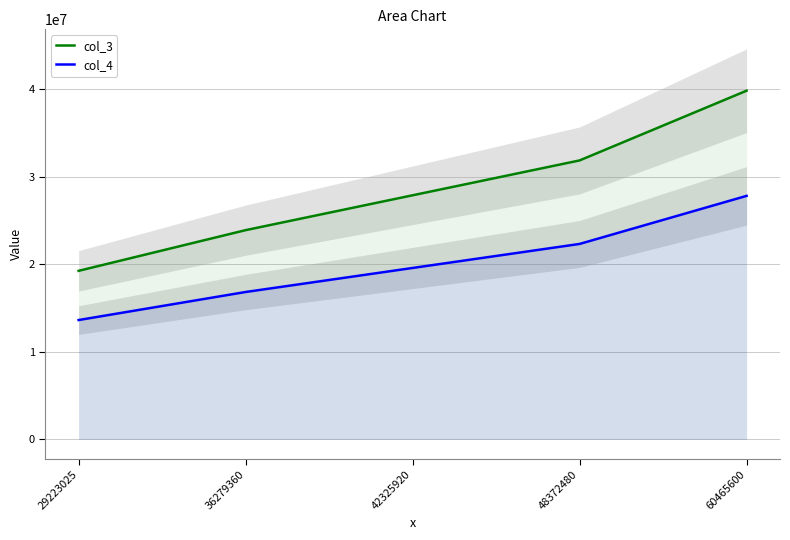

What is the average value of the col_4 series?

20044011.8